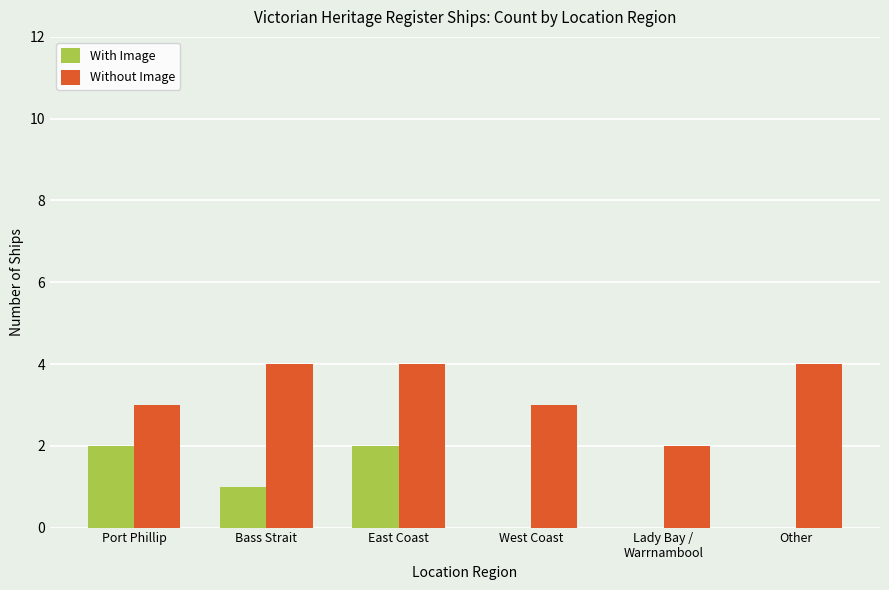

At which category is the sum across all series the highest?

East Coast